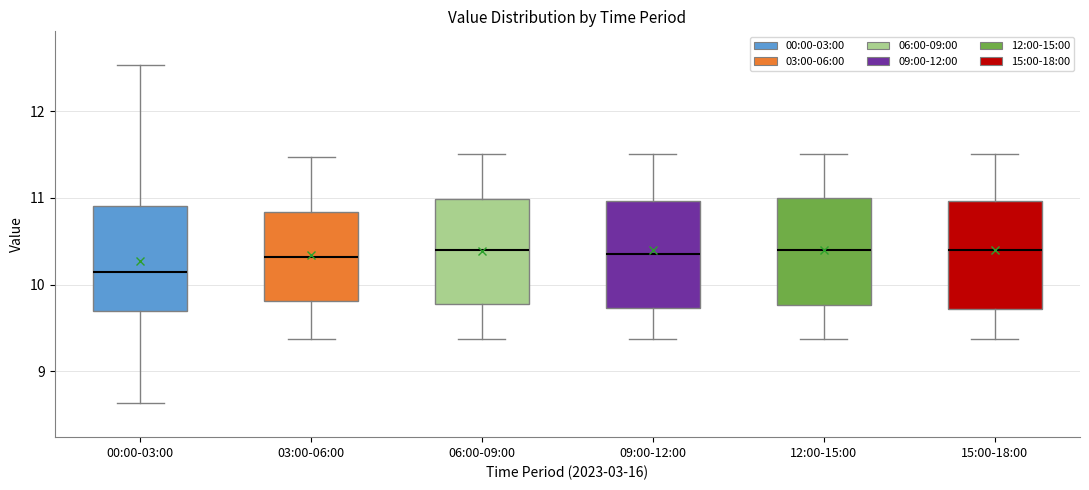

Reading left to right, transcribe this box plot: for each box, give where its median line is, the range the box spans, and where its two whiskers end, as read against the y-axis. The values are not printed on the chart, so give them approximately, as read against the axis.

00:00-03:00: median 10.2, box 9.7 to 10.9, whiskers 8.6 to 12.5
03:00-06:00: median 10.3, box 9.8 to 10.8, whiskers 9.4 to 11.5
06:00-09:00: median 10.4, box 9.8 to 11.0, whiskers 9.4 to 11.5
09:00-12:00: median 10.4, box 9.7 to 11.0, whiskers 9.4 to 11.5
12:00-15:00: median 10.4, box 9.8 to 11.0, whiskers 9.4 to 11.5
15:00-18:00: median 10.4, box 9.7 to 11.0, whiskers 9.4 to 11.5